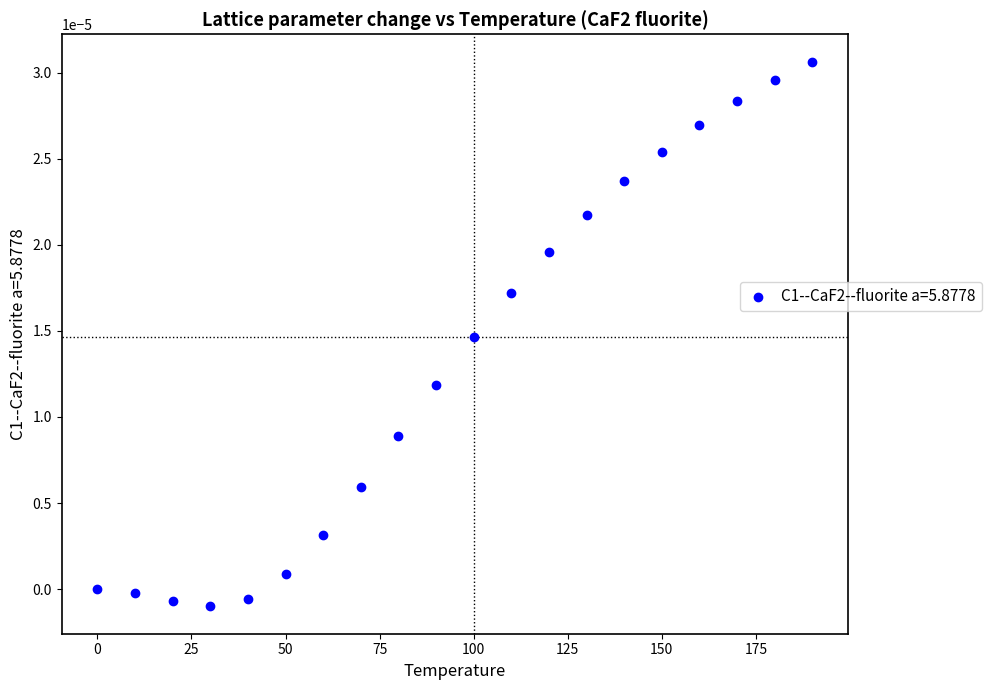

What is the range of X values (max minus min)?

190.0